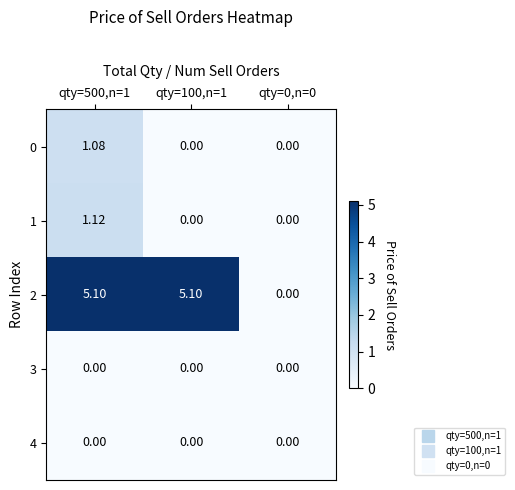

How many categories are shown in the chart?

3